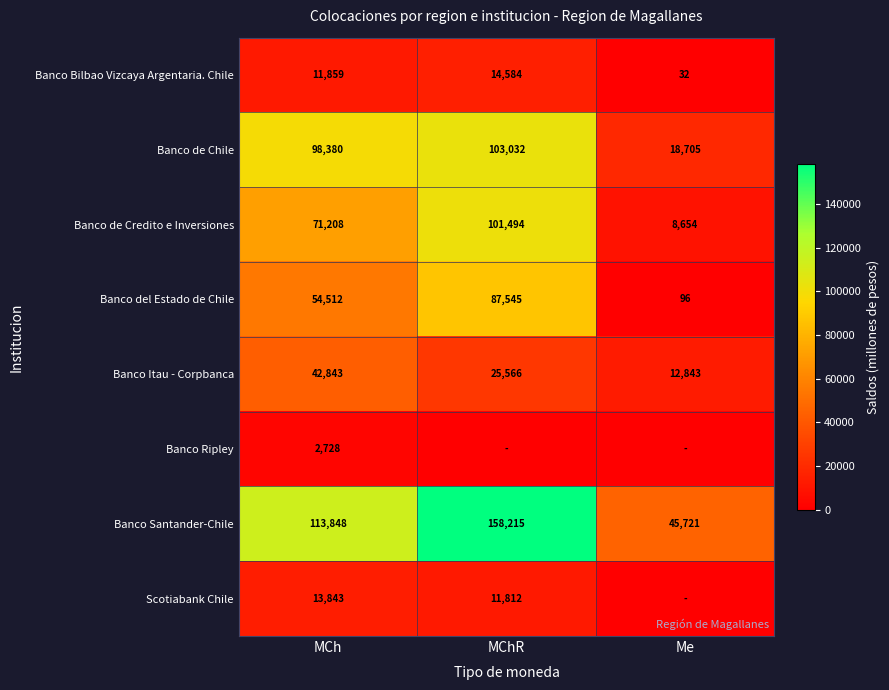

Which series changed the most between MCh and Me?

Banco de Chile